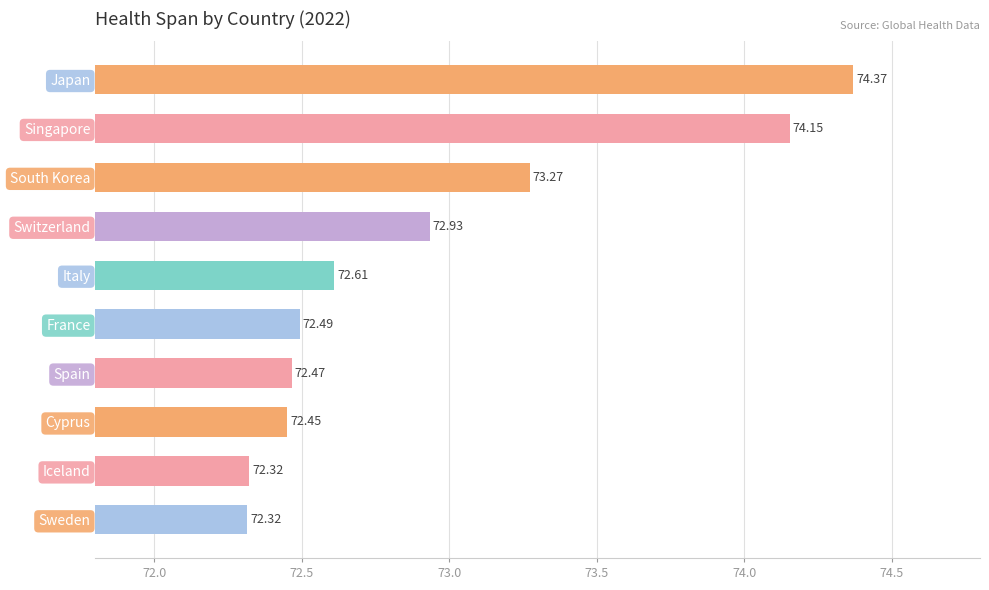

Which category has the highest value across all series?

Japan